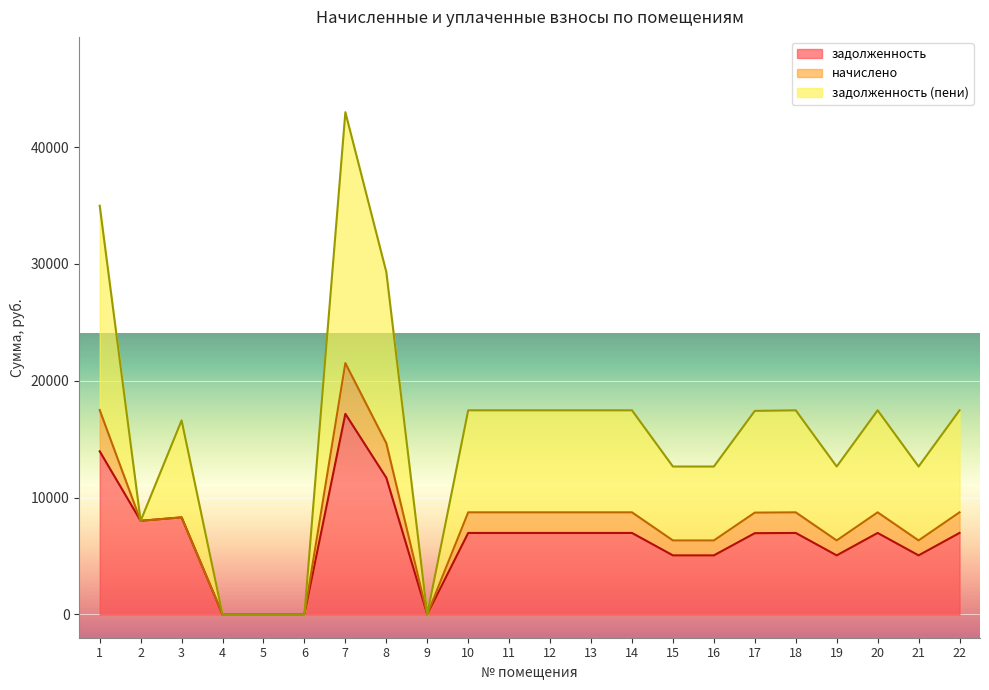

Which series has the widest spread of values?

задолженность (пени)